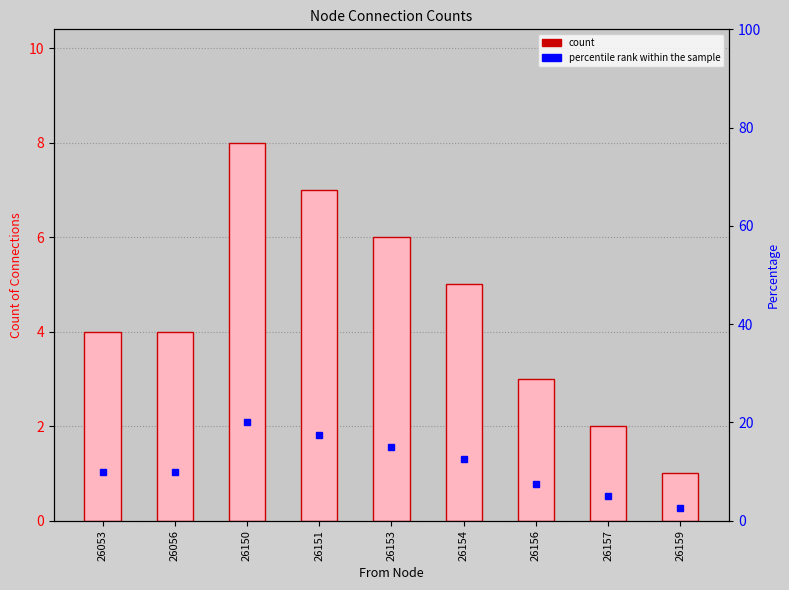

Which category has the highest value in the percentile rank within the sample series?

26150